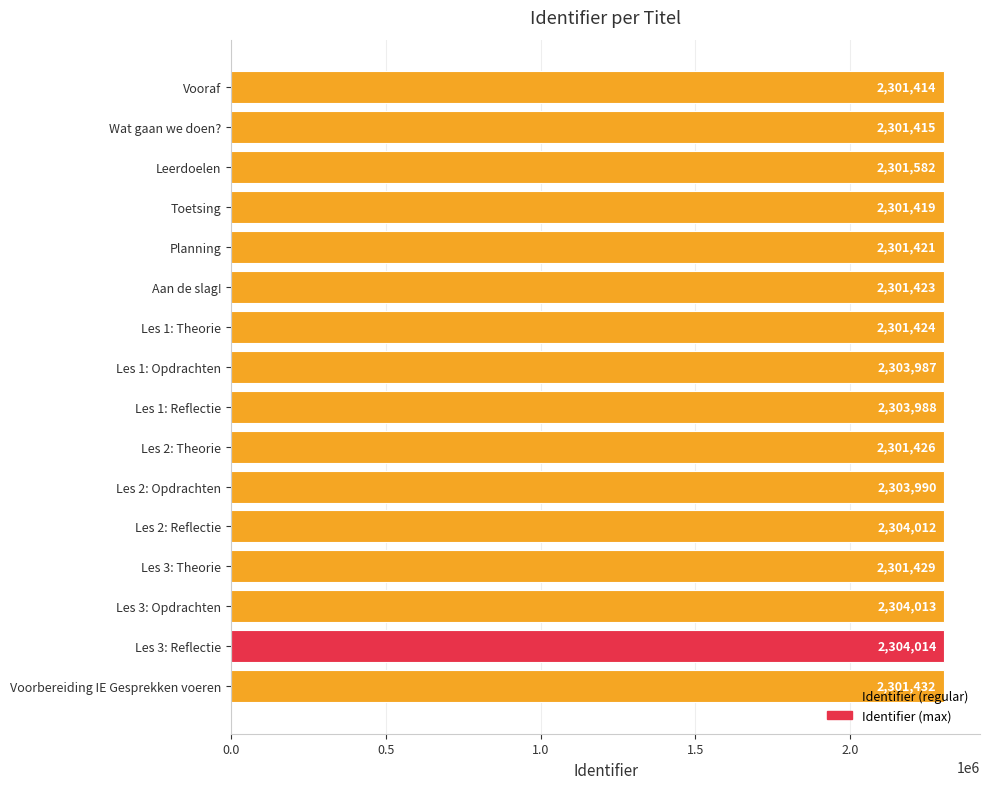

What is the change in value from Aan de slag! to Les 1: Theorie?

+1